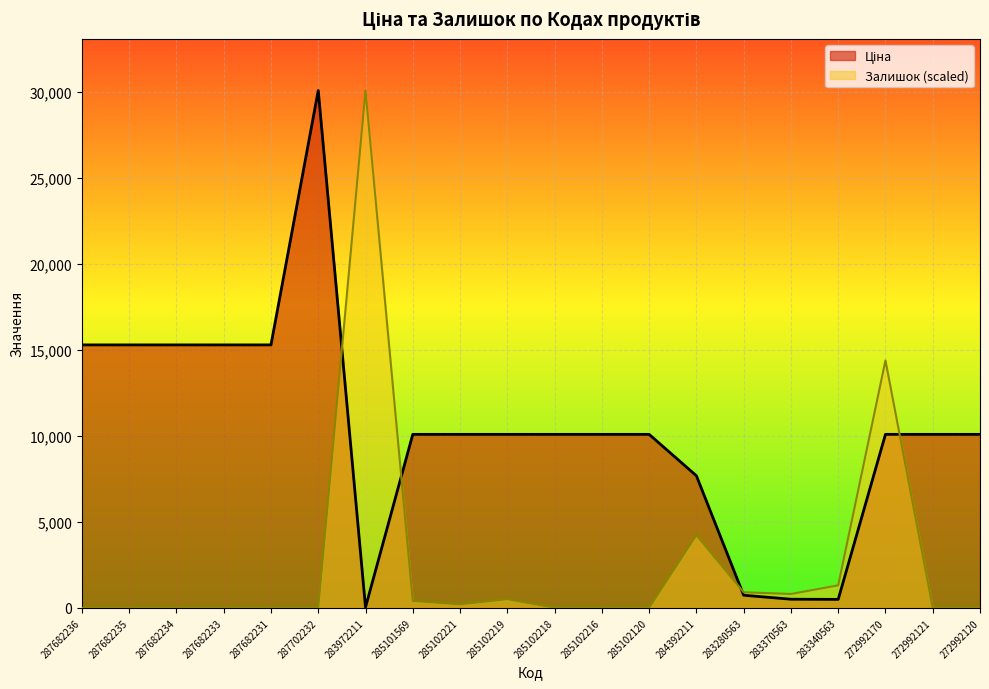

Is the value of Залишок at 287682231 greater than the value of Ціна at 287682235?

No